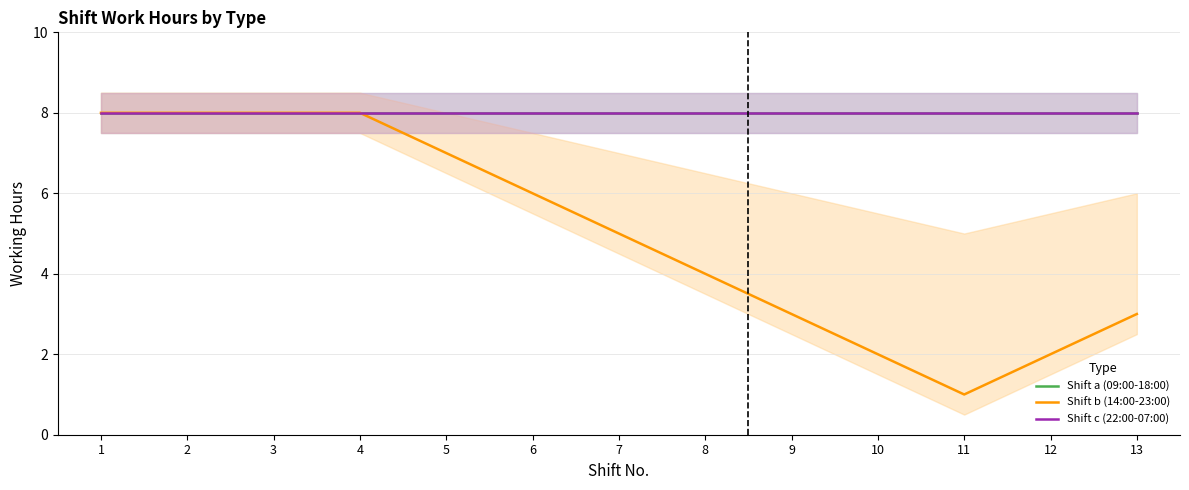

Rank the series at 4 from lowest to highest value.

Shift a (09:00-18:00), Shift b (14:00-23:00), Shift c (22:00-07:00)